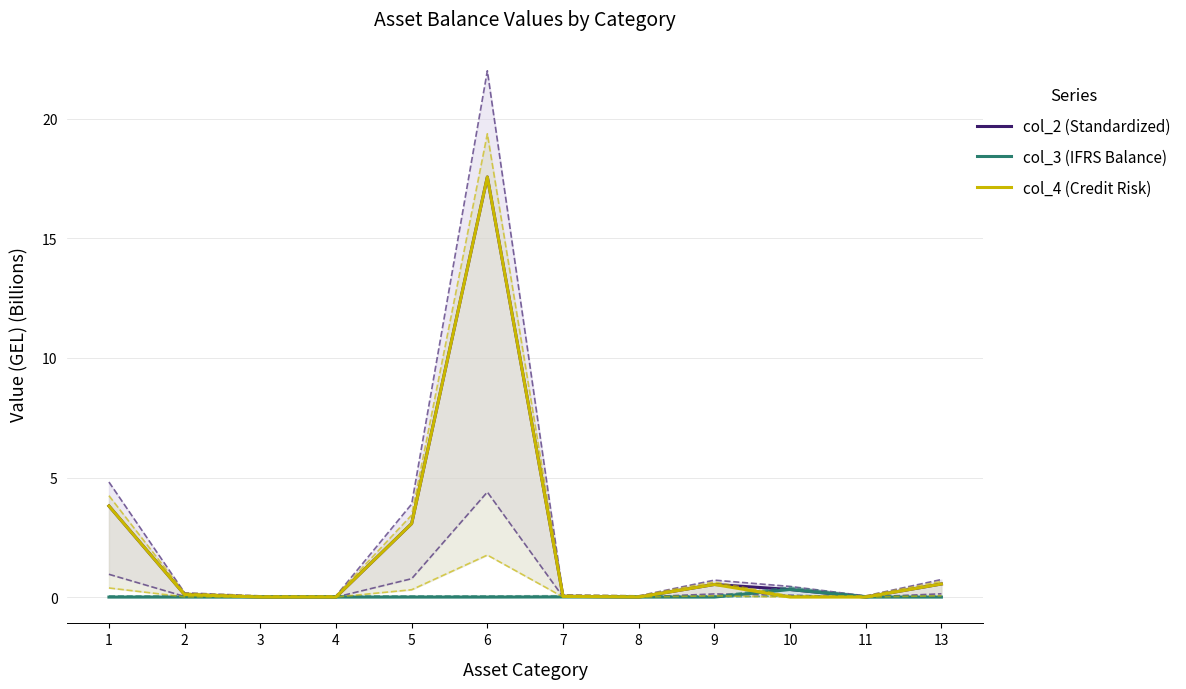

The col_3 (IFRS Balance) series shows 0.0 at 4. True or false?

True